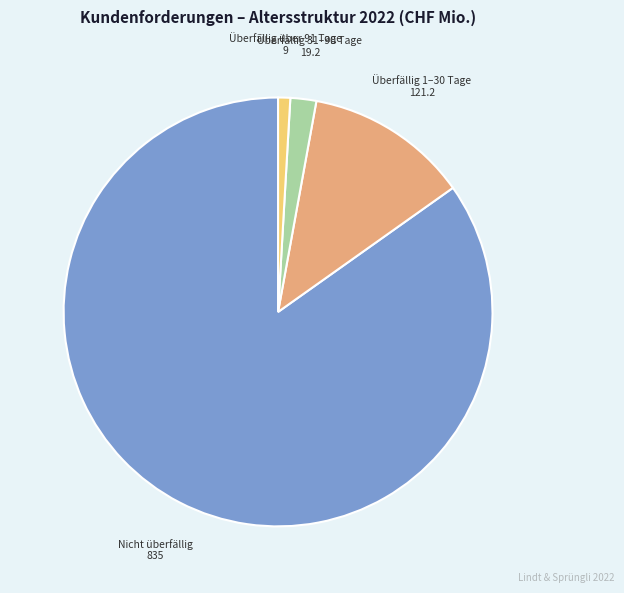

Is Nicht überfällig the majority of the pie?

Yes